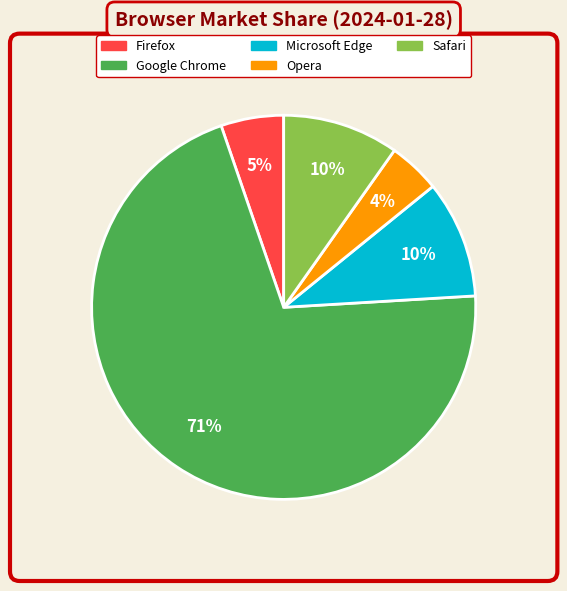

How many segments does this pie chart have?

5